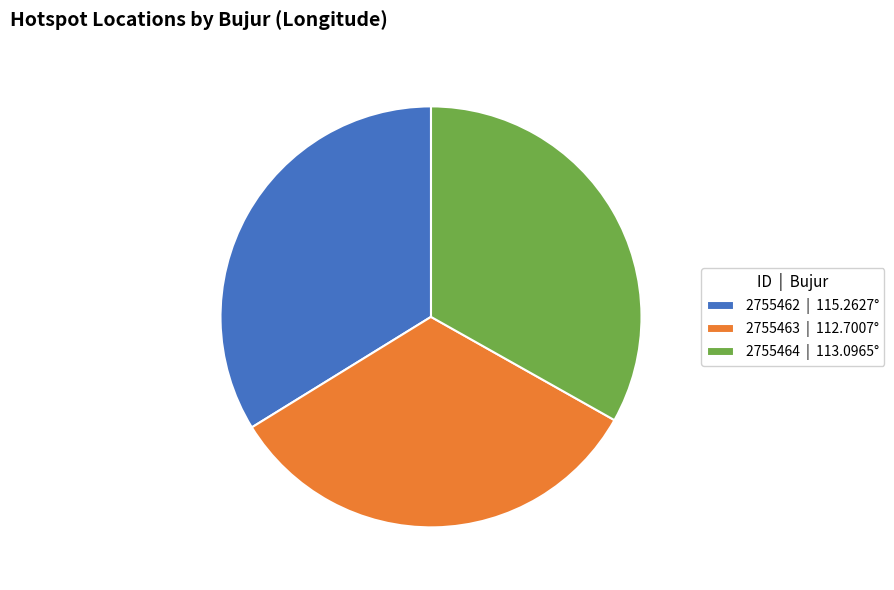

Does 2755464 account for over 50% of the chart?

No